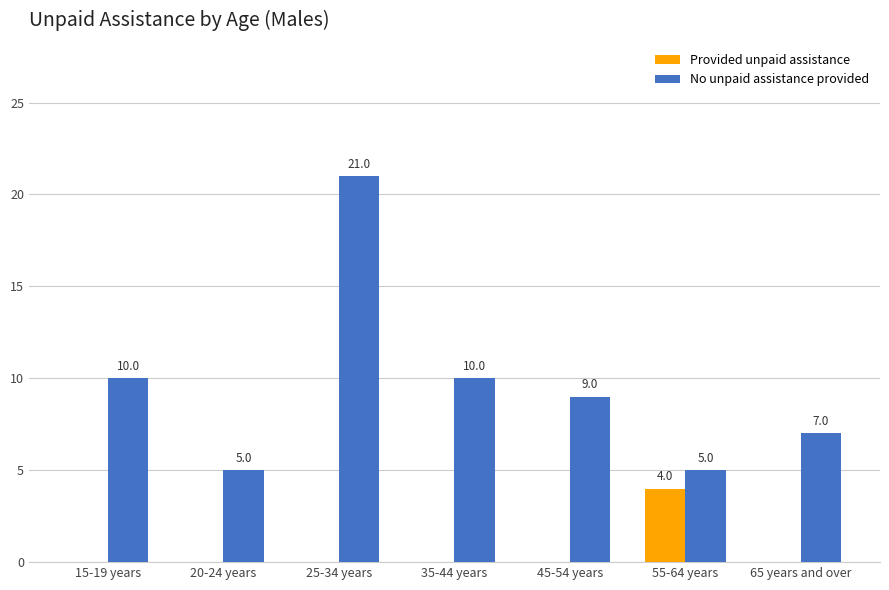

How many Provided unpaid assistance values are between 0 and 1?

6